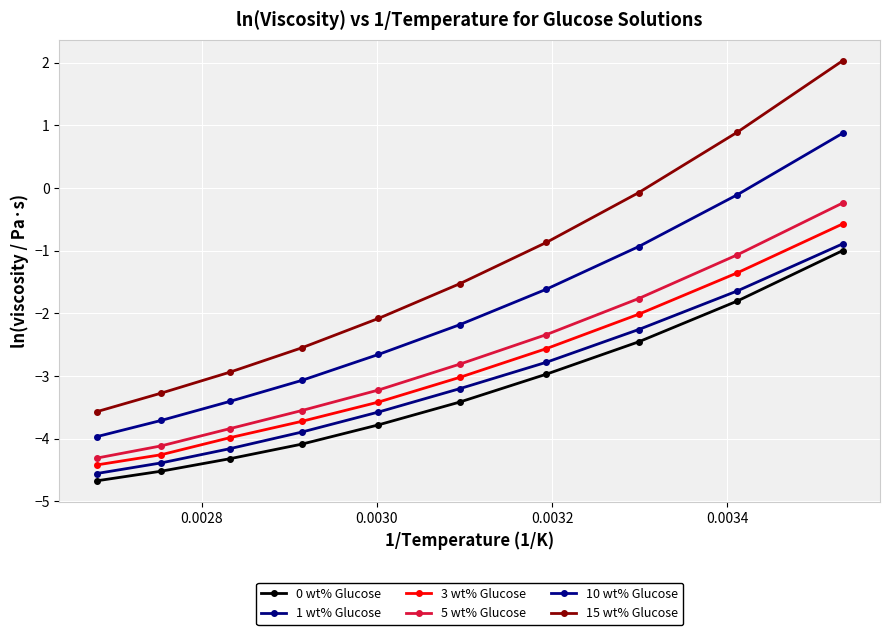

What is the difference between the maximum and minimum values in the 5 wt% Glucose series?

4.1